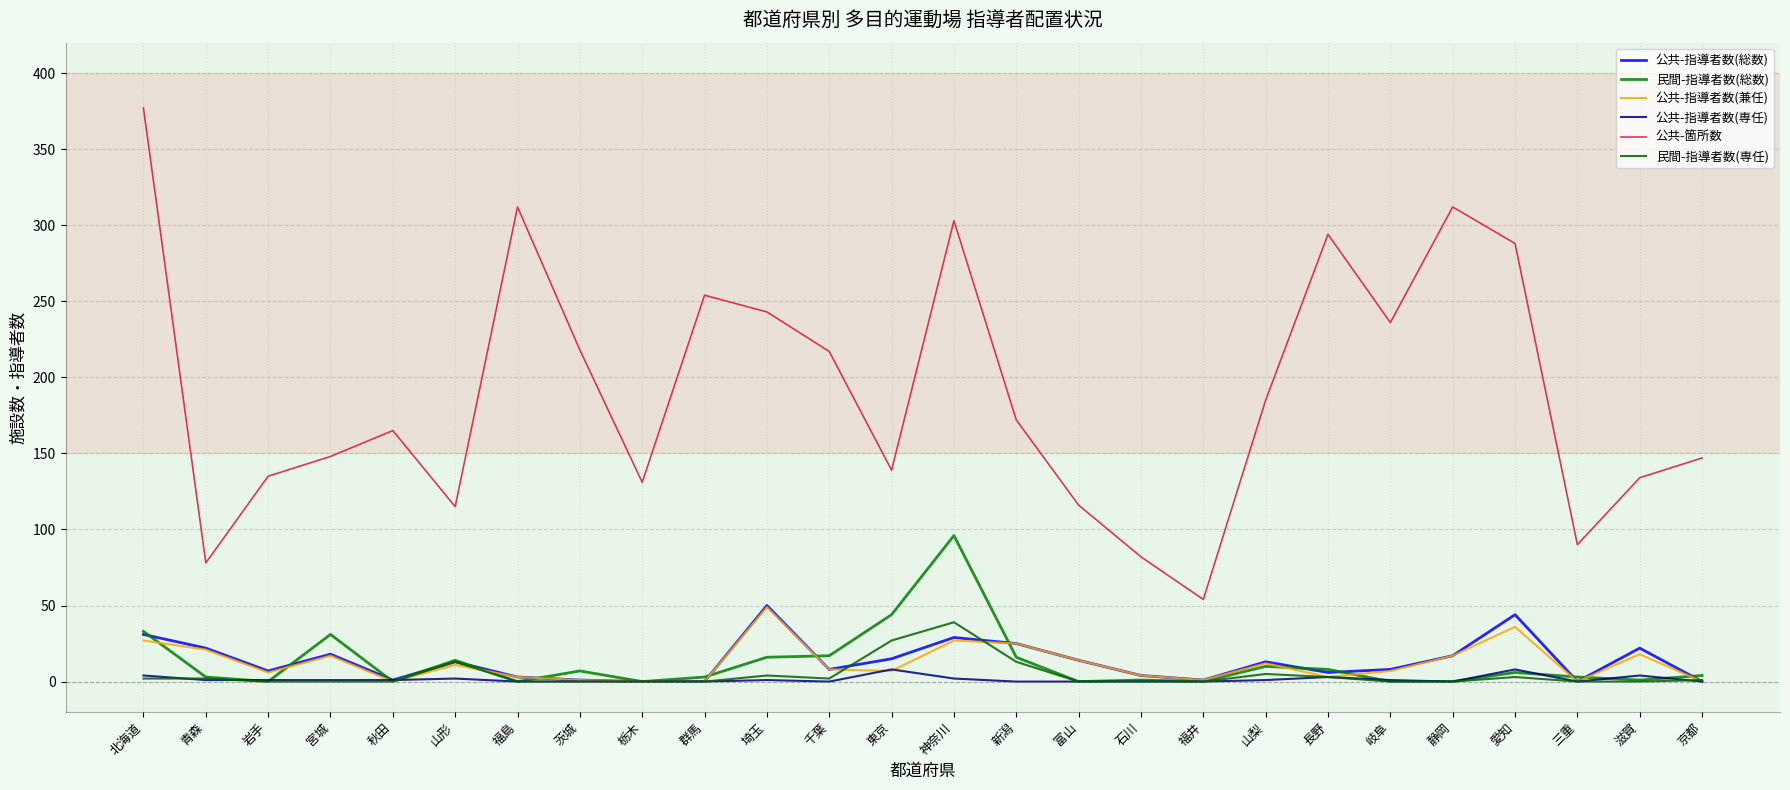

True or false: 公共-指導者数(兼任) and 公共-指導者数(専任) cross at least once.

True